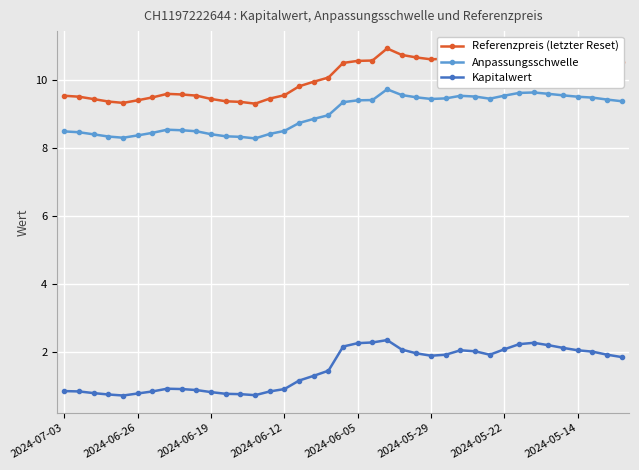

In Anpassungsschwelle, how many points are lower than both neighbors (excluding endpoints)?

4